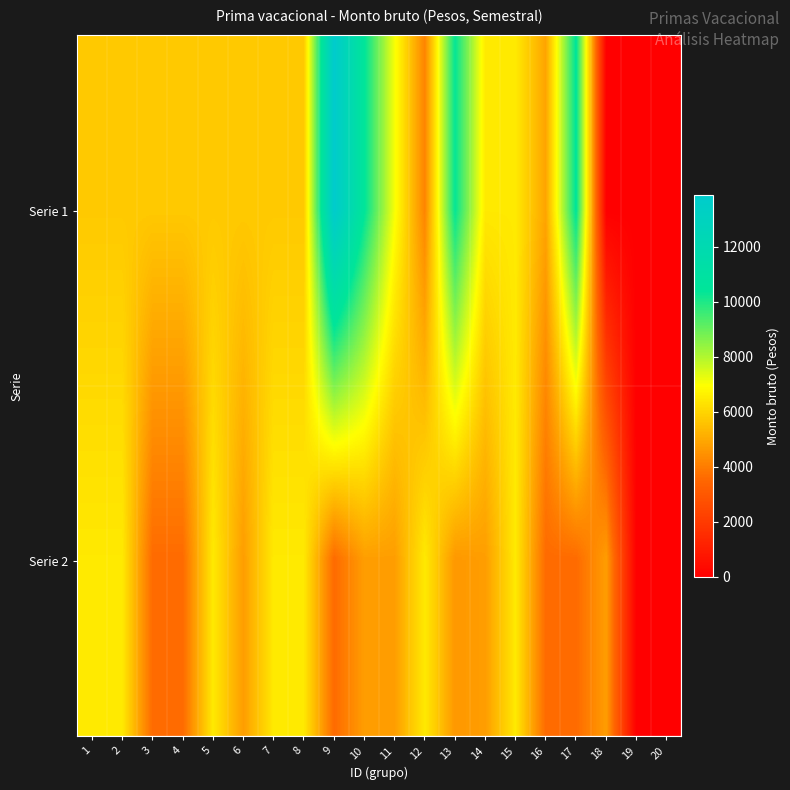

Reading left to right, list all the values displayed in this chart.

Serie 1: 1=5727.9	2=5727.9	3=5727.9	4=5727.9	5=5727.9	6=5727.9	7=5727.9	8=5727.9	9=13881.3	10=10469.5	11=7061.4	12=4174.7	13=10354.9	14=6464.0	15=6464.0	16=4921.4	17=10469.5	18=0.0	19=0.0	20=0.0
Serie 2: 1=6464.0	2=6464.0	3=3587.6	4=3587.6	5=6464.0	6=4743.9	7=6464.0	8=6464.0	9=3587.6	10=4743.9	11=4743.9	12=6464.0	13=4614.4	14=4743.9	15=6464.0	16=3587.6	17=3587.6	18=4743.9	19=0.0	20=0.0